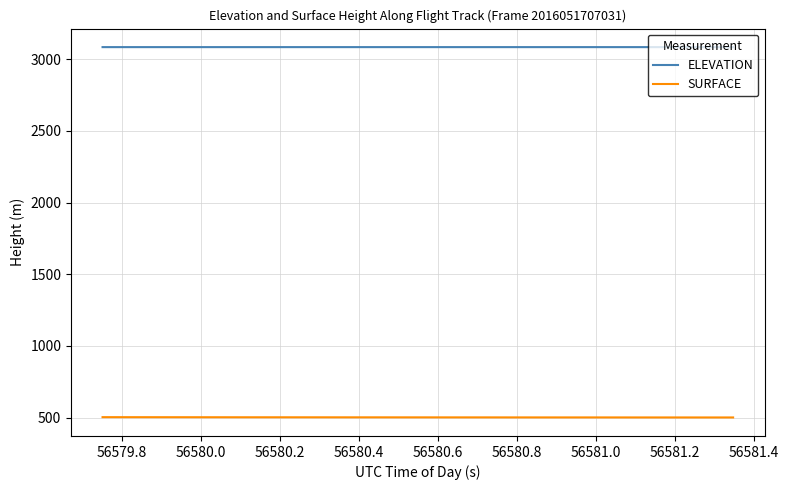

List the series in order of their overall mean, lowest first.

SURFACE, ELEVATION